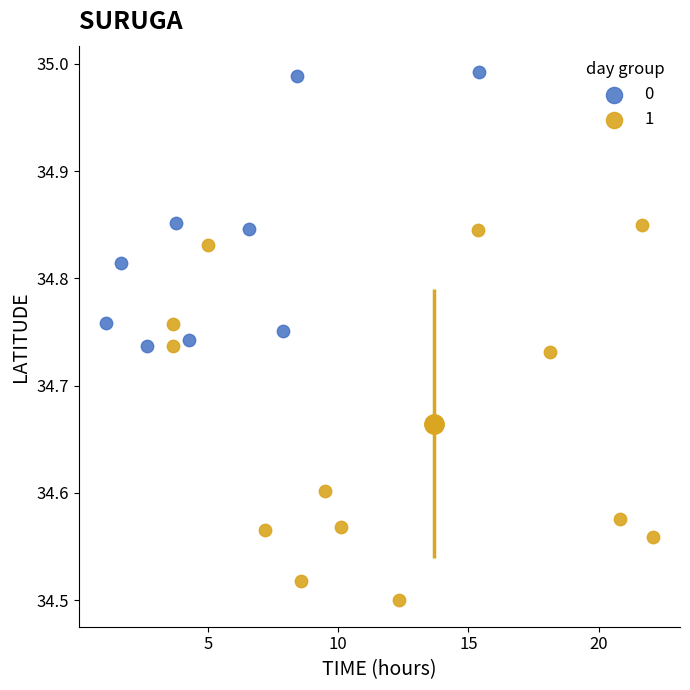

Which series reaches the maximum Y coordinate?

0